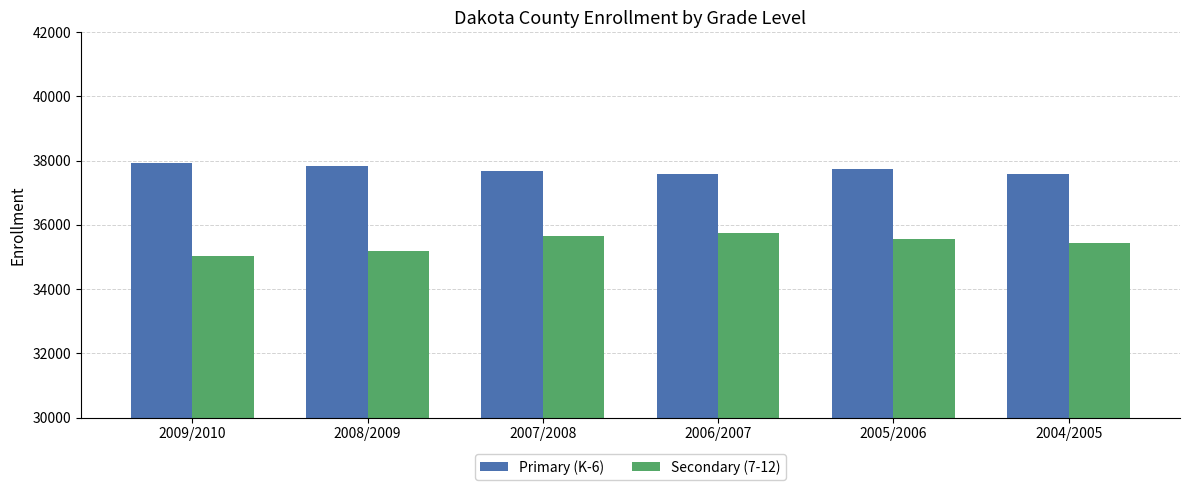

Read the Secondary (7-12) value at 2004/2005, to the nearest 100.

35400